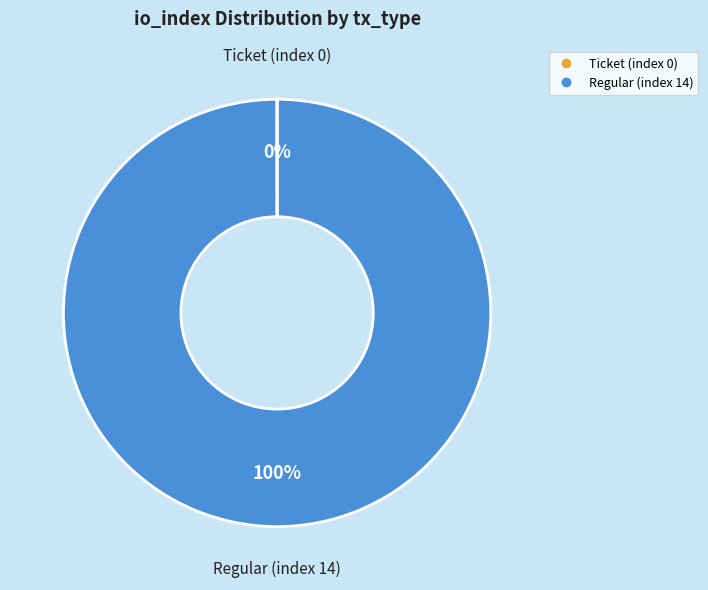

To the nearest percent, what is the average slice percentage?

50%